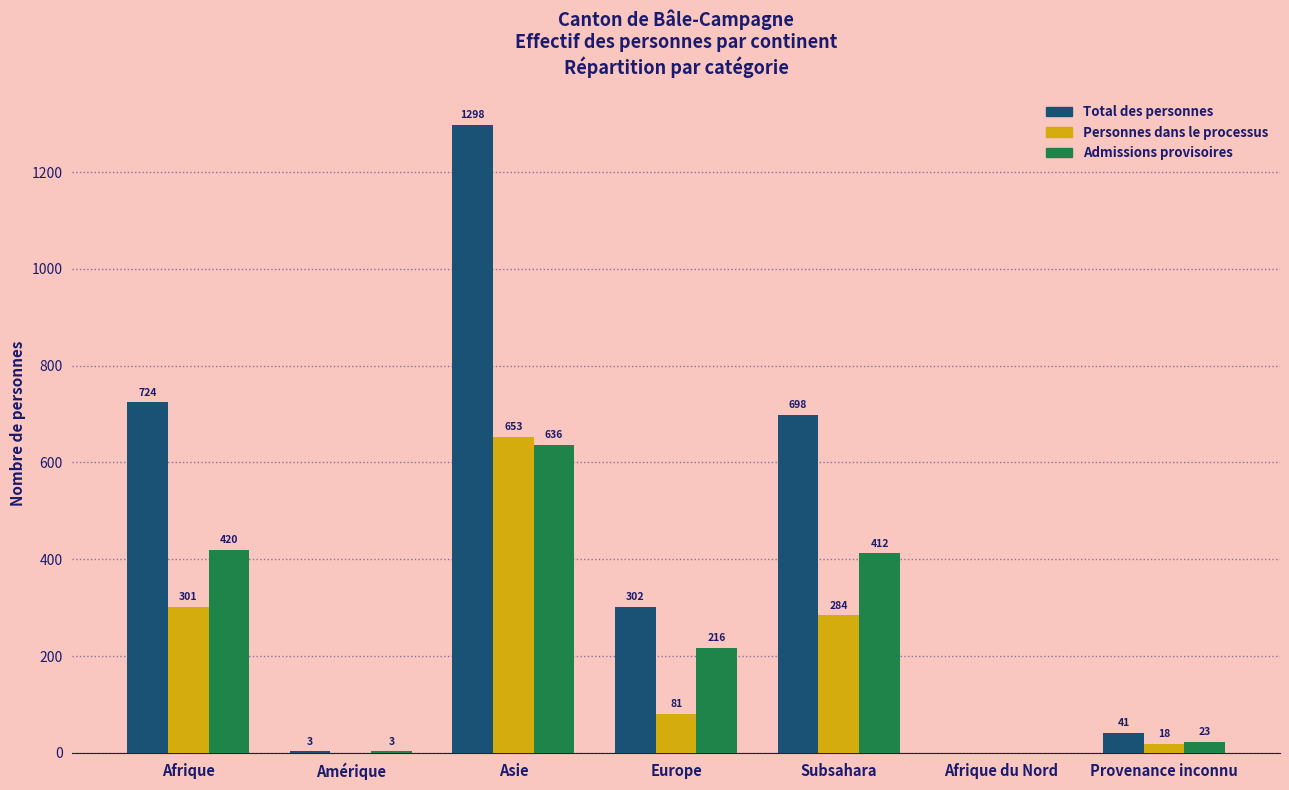

Between Amérique and Europe, which series saw the biggest shift?

Total des personnes